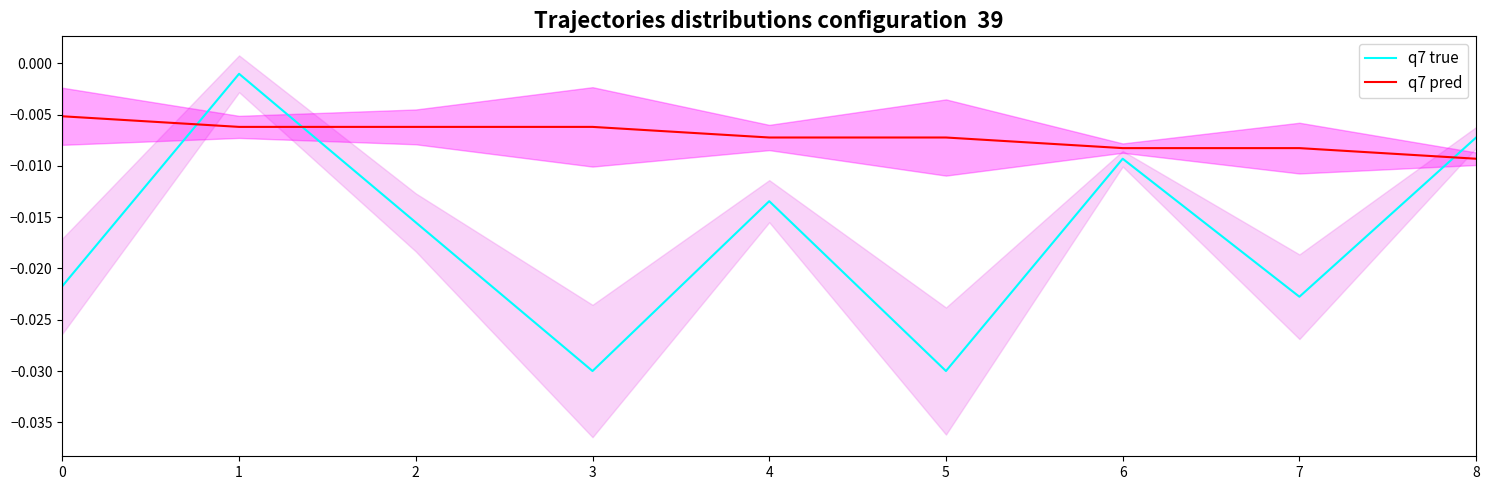

Is this an area chart (filled region under the line)?

No